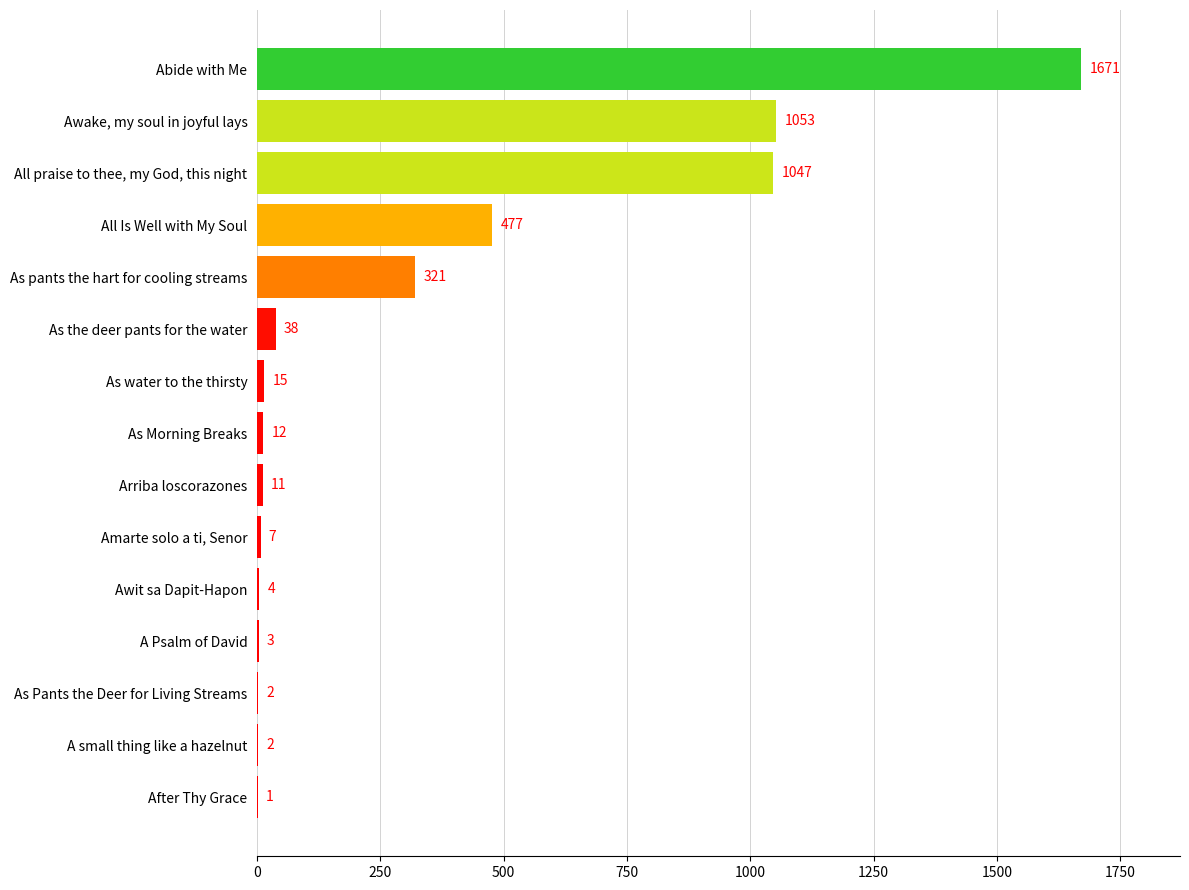

Between As pants the hart for cooling streams and As water to the thirsty, which is larger?

As pants the hart for cooling streams